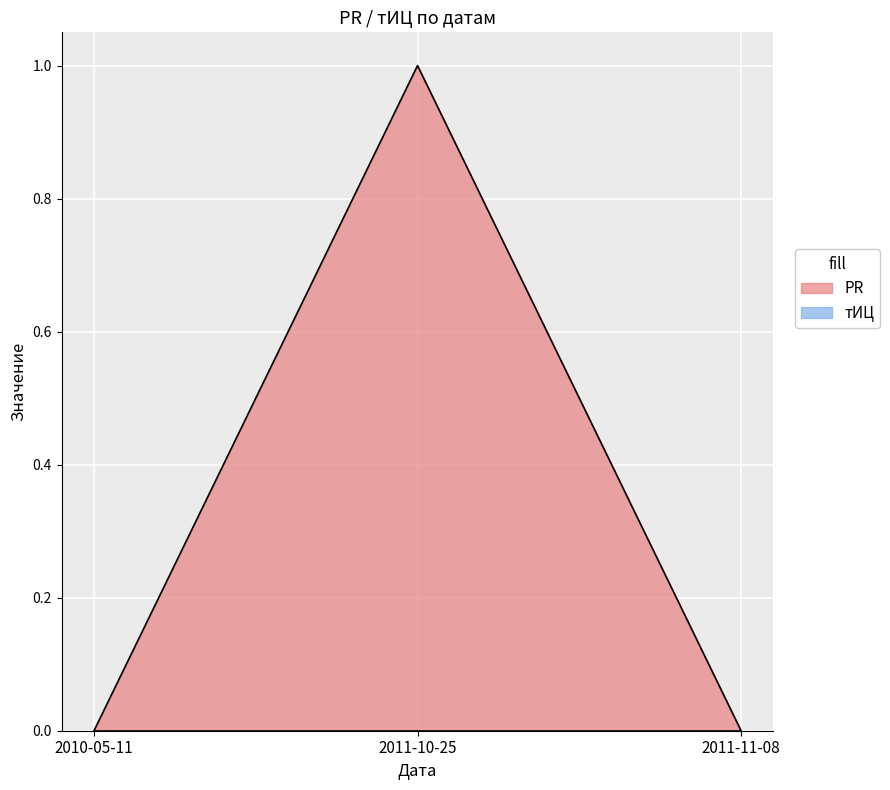

At which category does the chart reach its peak across all series?

2011-10-25